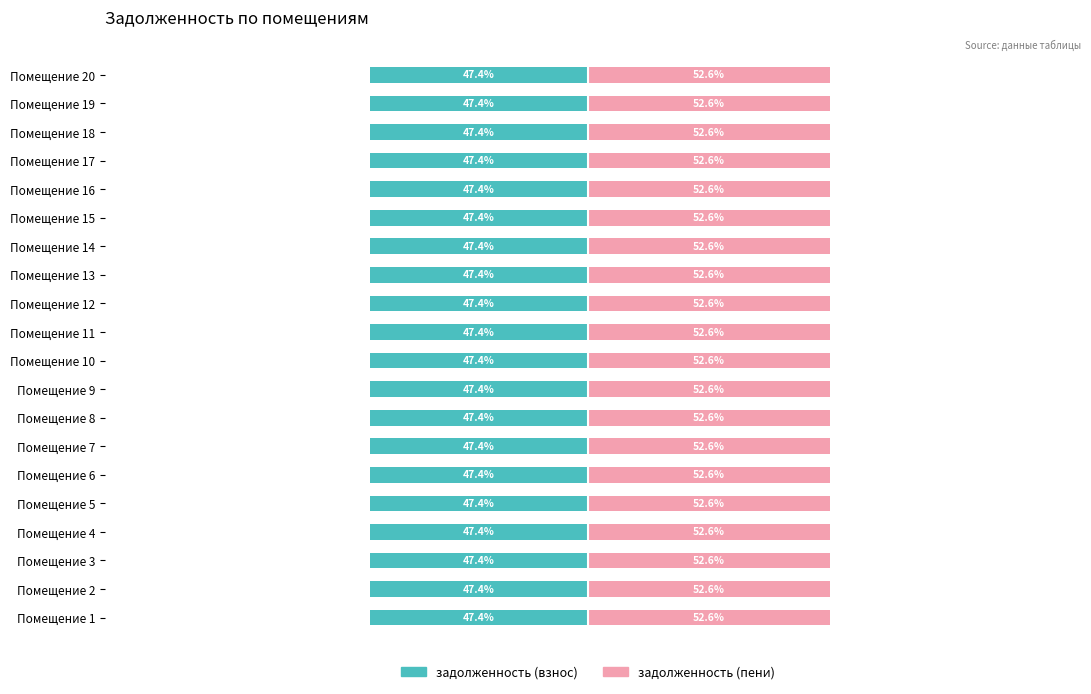

At Помещение 12, list the series in order from largest to smallest.

задолженность (пени), задолженность (взнос)